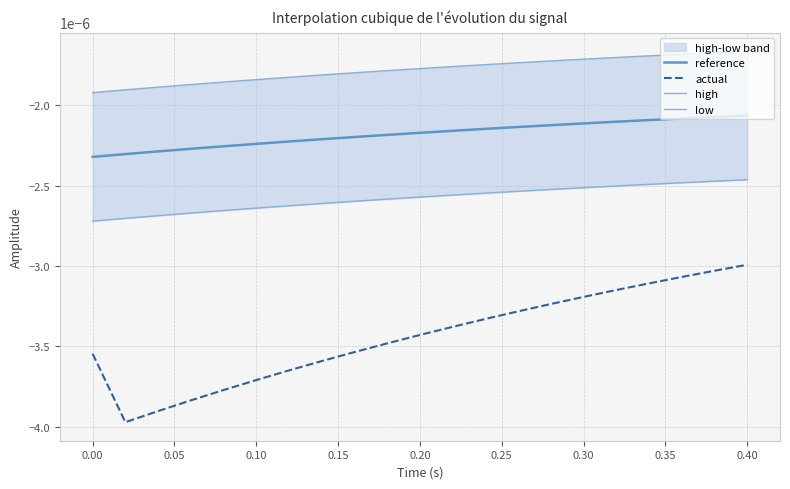

True or false: reference and high intersect in this chart.

False